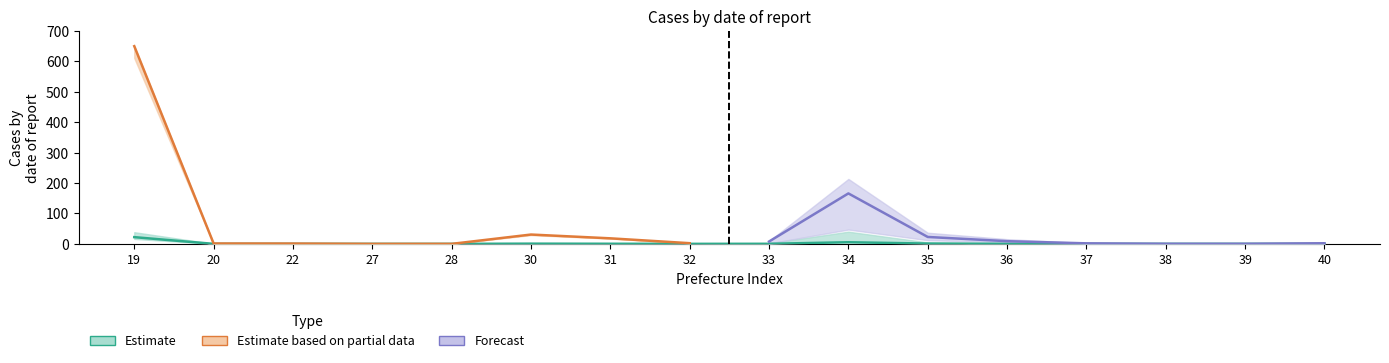

The chart shows a value of 0.0 at 32. True or false?

False